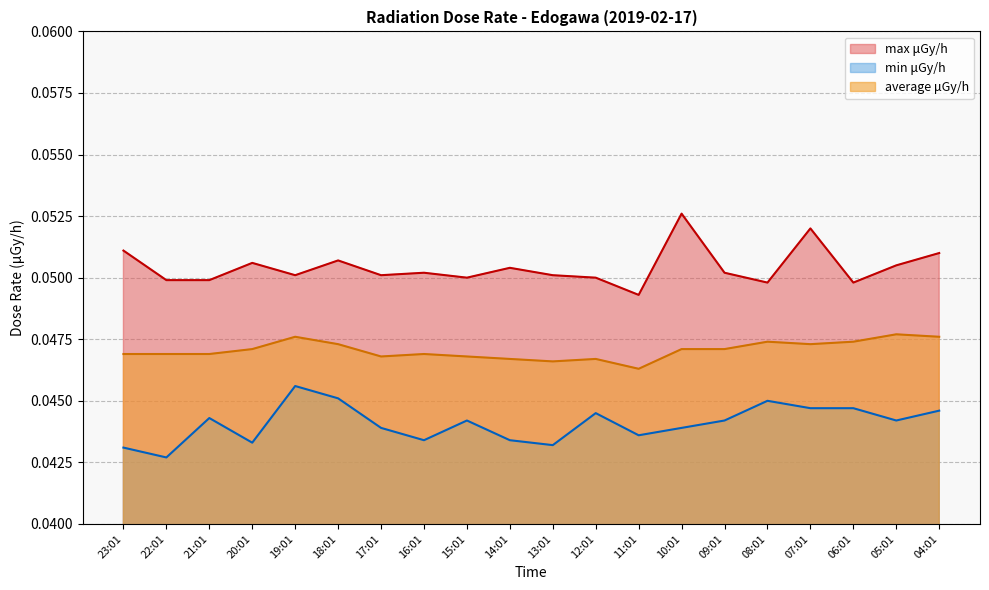

The min μGy/h series shows 0.0 at 21:01. True or false?

False